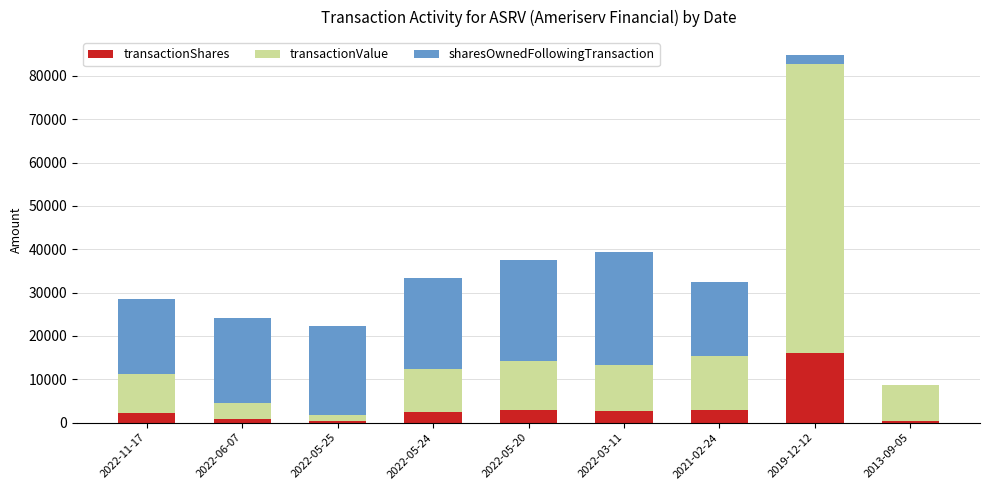

Which category has the highest value in the transactionShares series?

2019-12-12